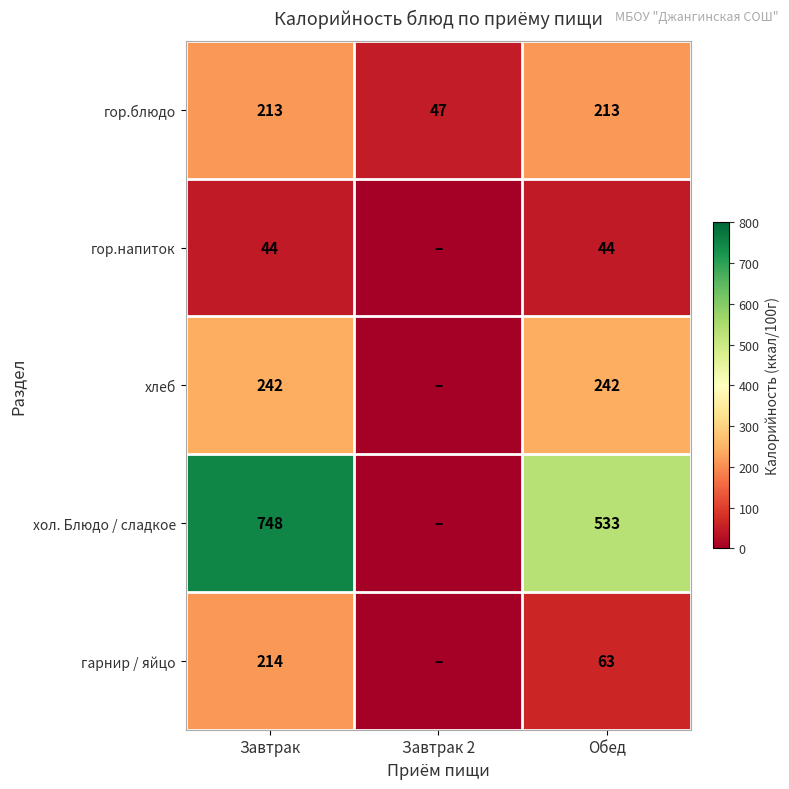

At Завтрак, list the series in order from largest to smallest.

хол. Блюдо / сладкое, хлеб, гарнир / яйцо, гор.блюдо, гор.напиток